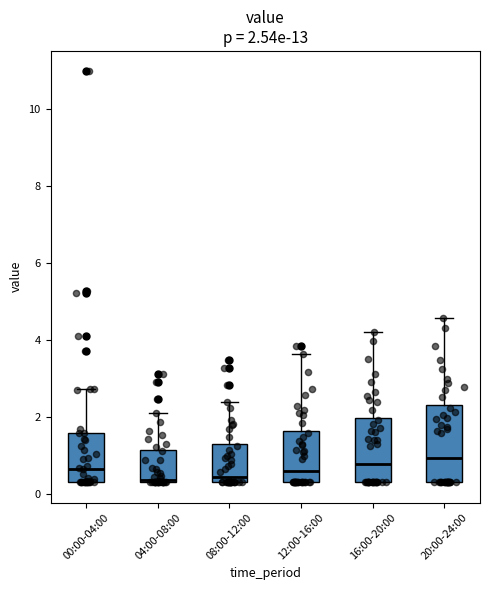

Comparing the boxes themselves (not the whiskers), which one is the tallest?

20:00-24:00